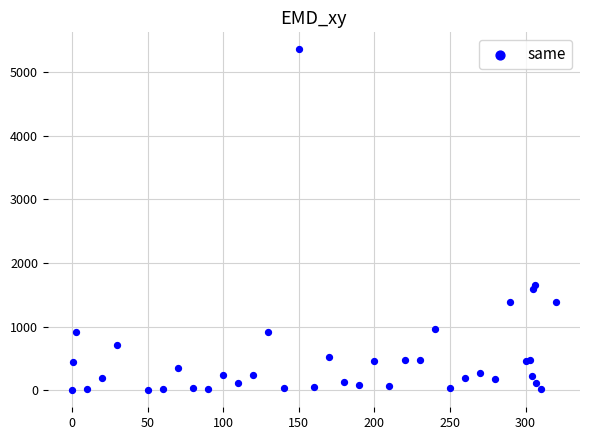

What Y value in the scatter plot is closest to 2679?

1654